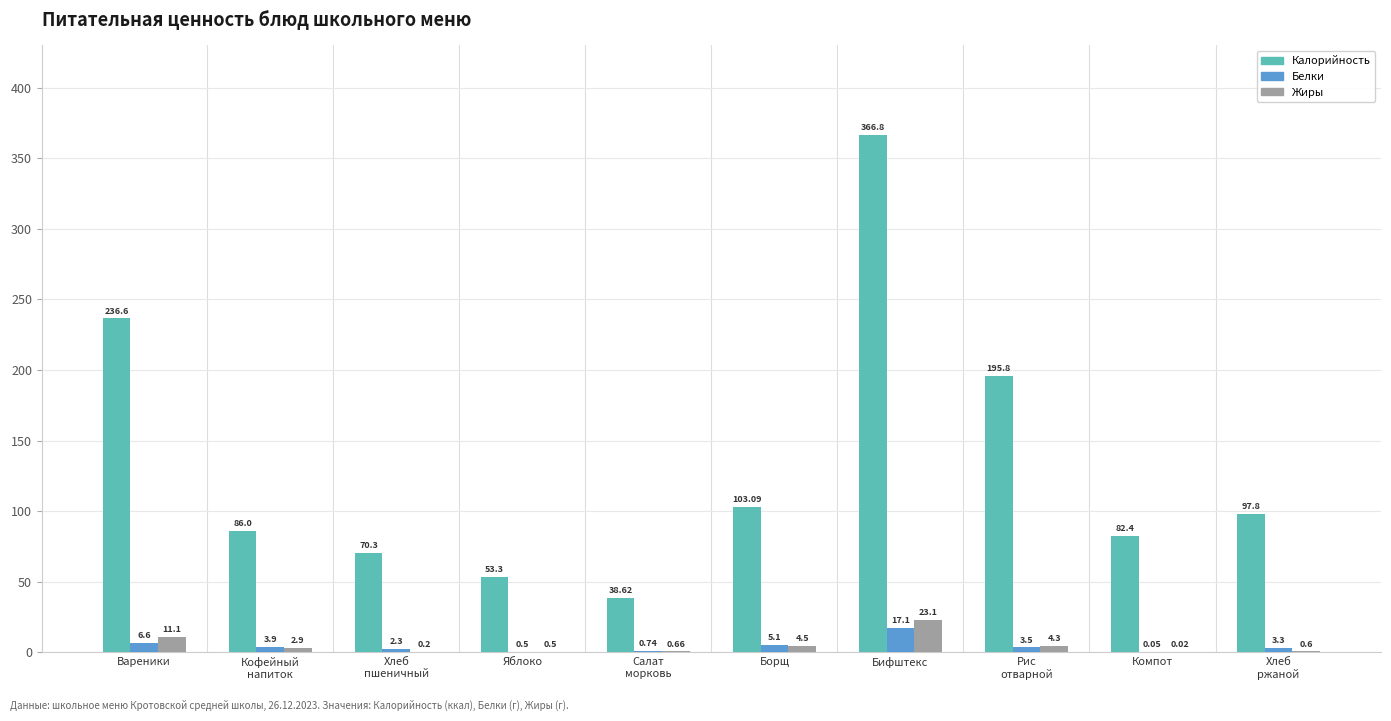

What is the average value of the Жиры series?

4.8